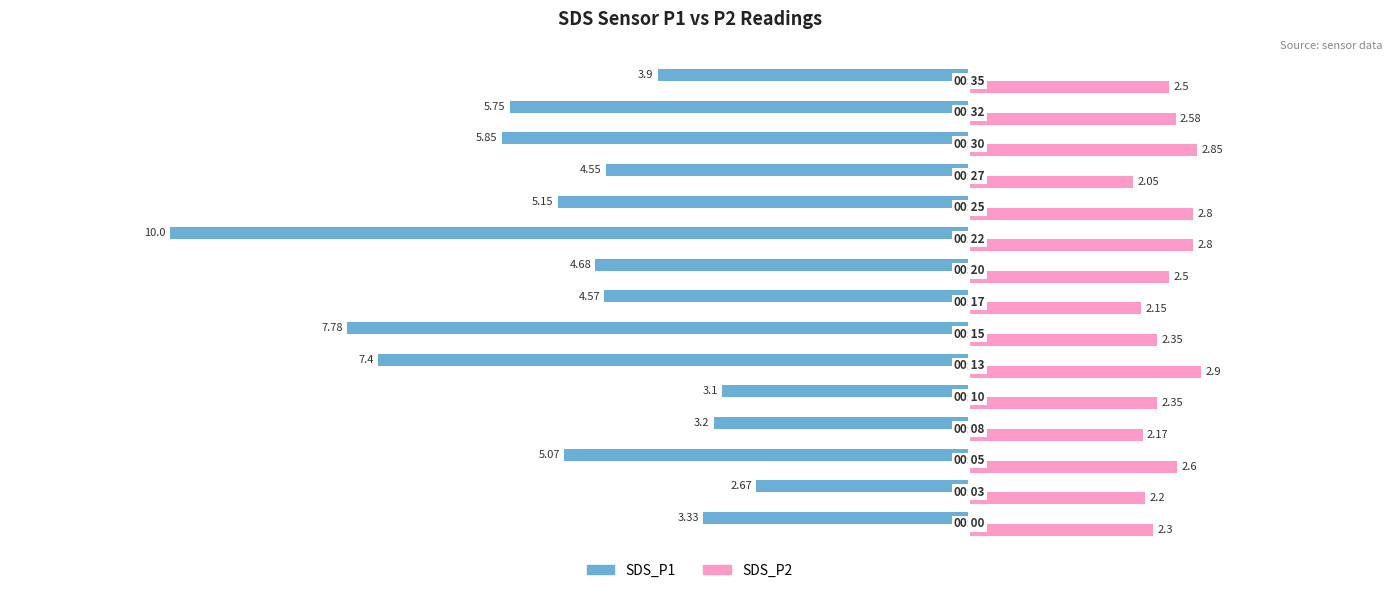

Which series has the largest range (max minus min)?

SDS_P1